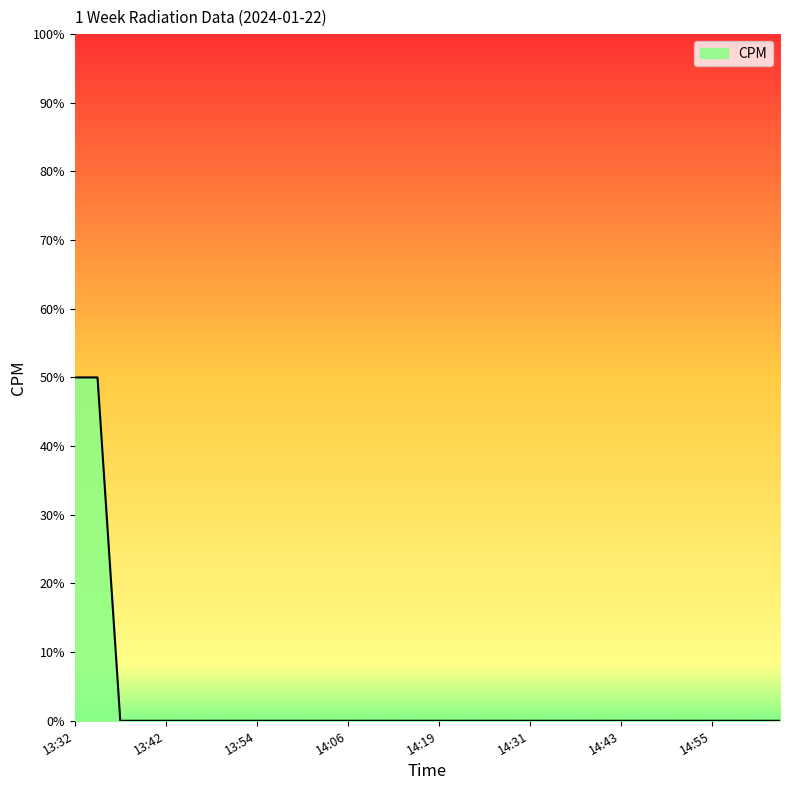

Does the chart display data point markers on the line(s)?

No